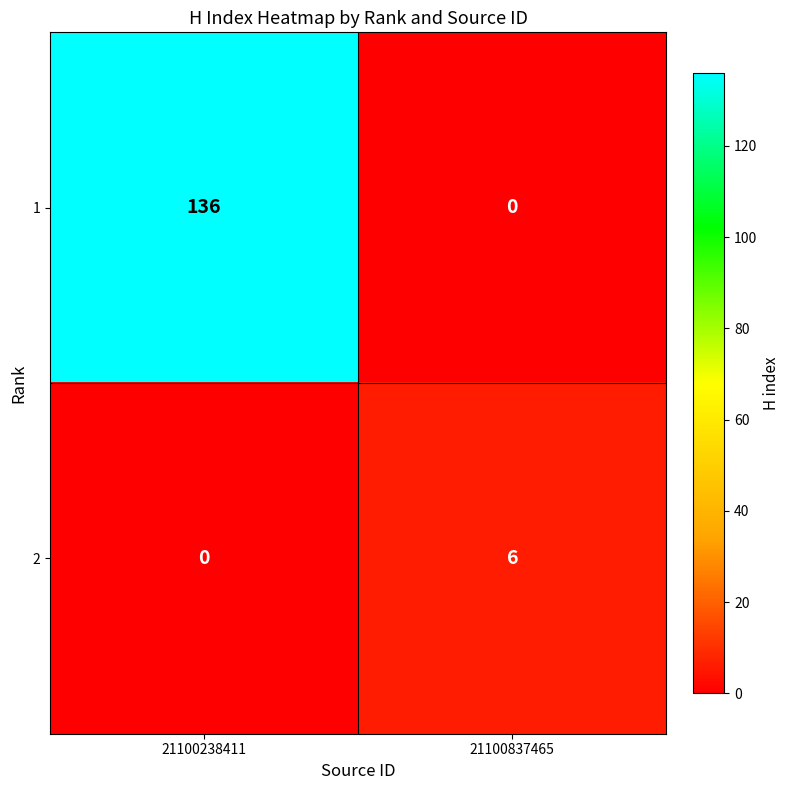

Rank the series at 21100238411 from highest to lowest value.

1, 2